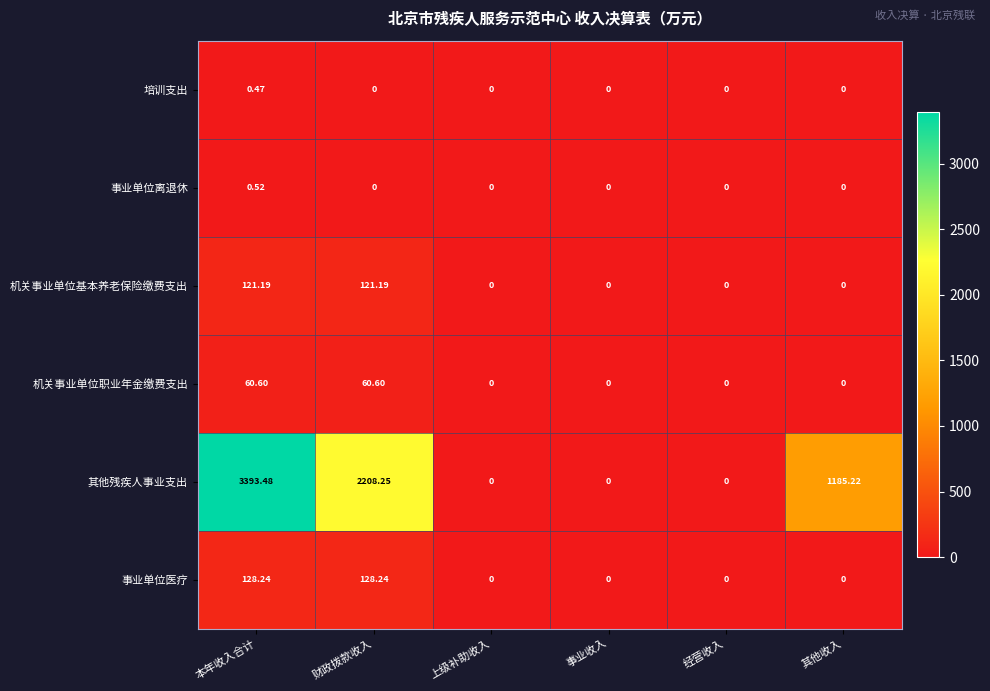

Which series has the widest spread of values?

其他残疾人事业支出